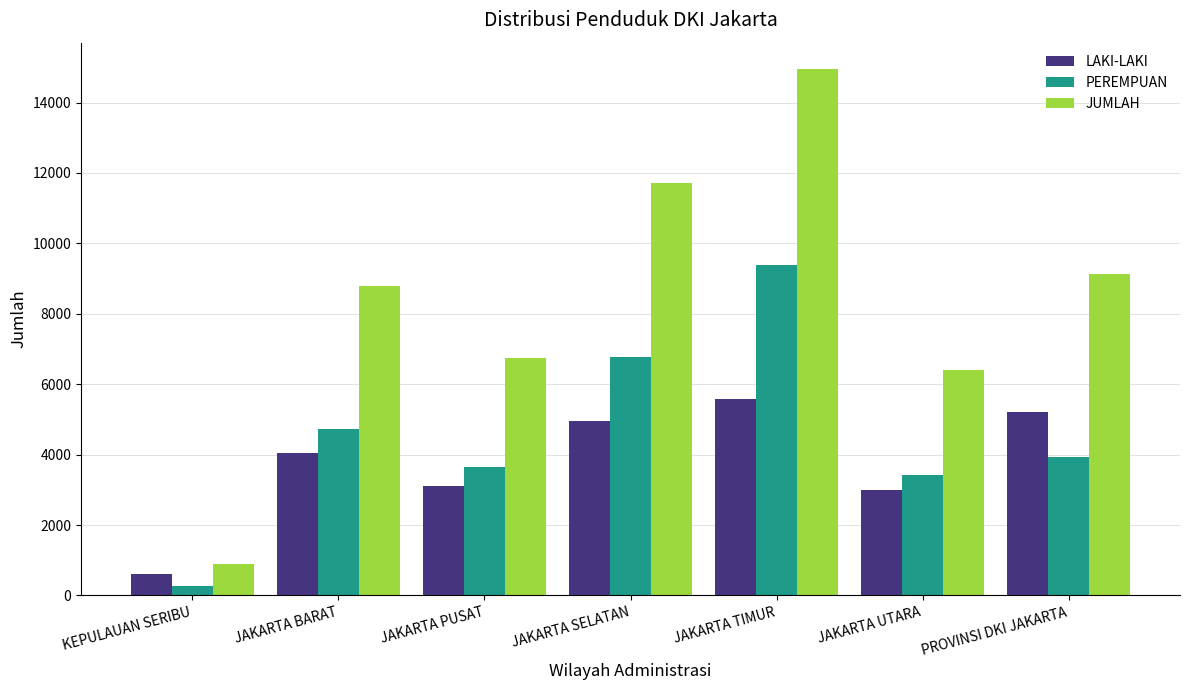

What value does the LAKI-LAKI series have at JAKARTA PUSAT, to the nearest 50?

3100